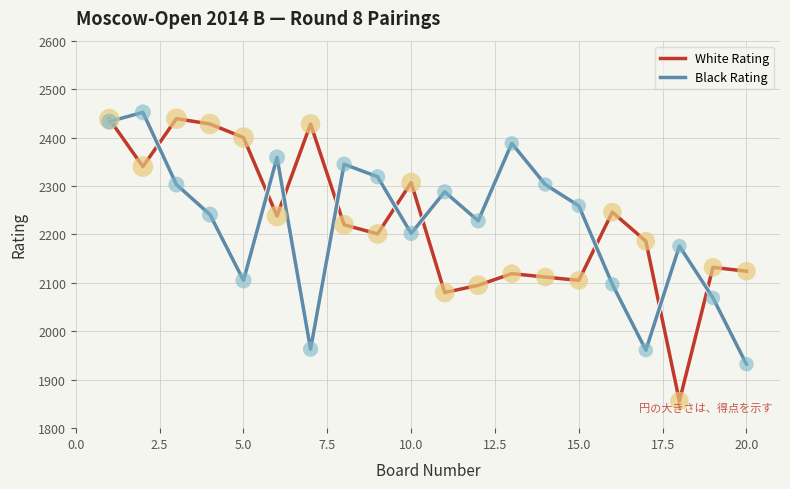

What is the greatest value displayed?

2452